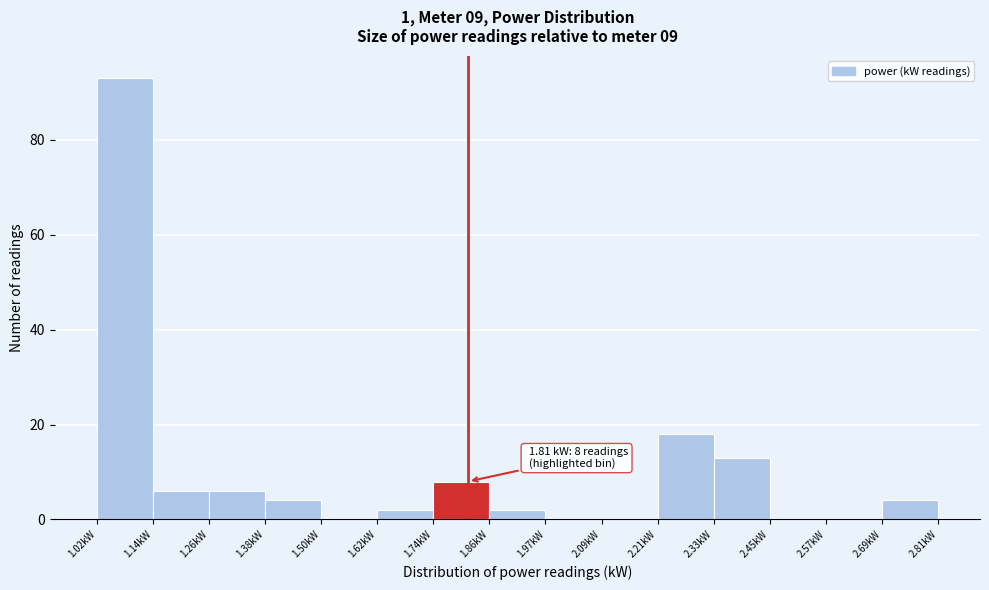

Which range on the x-axis has the tallest bar?

1.02 to 1.14